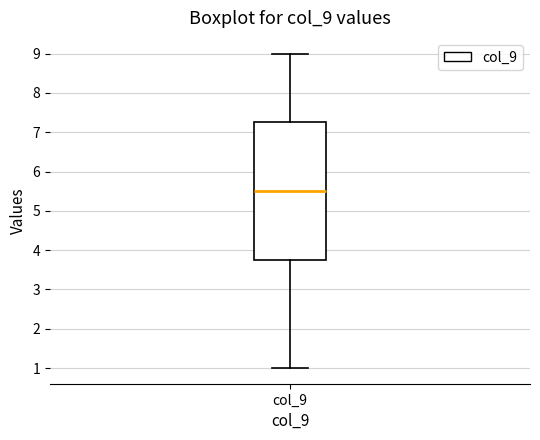

Transcribe this box plot: give where the median line is, the range the box spans, and where the two whiskers end, as read against the y-axis. The values are not printed on the chart, so give them approximately, as read against the axis.

median 5.5, box 3.8 to 7.3, whiskers 1.0 to 9.0